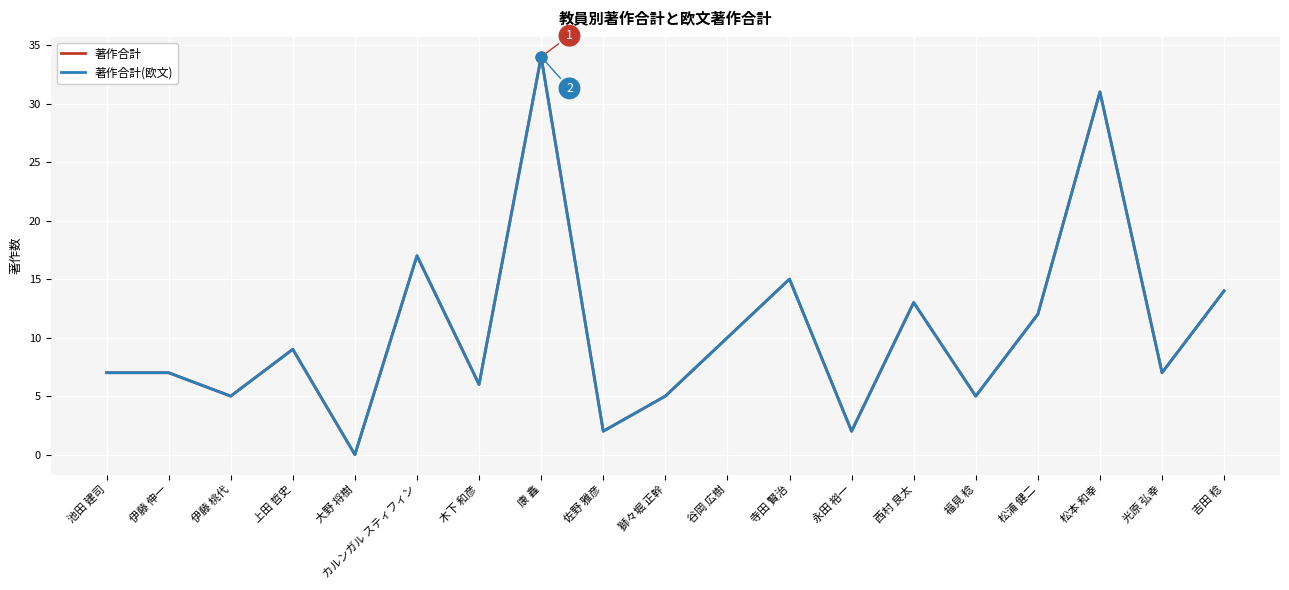

At how many categories does at least one series exceed 18?

2